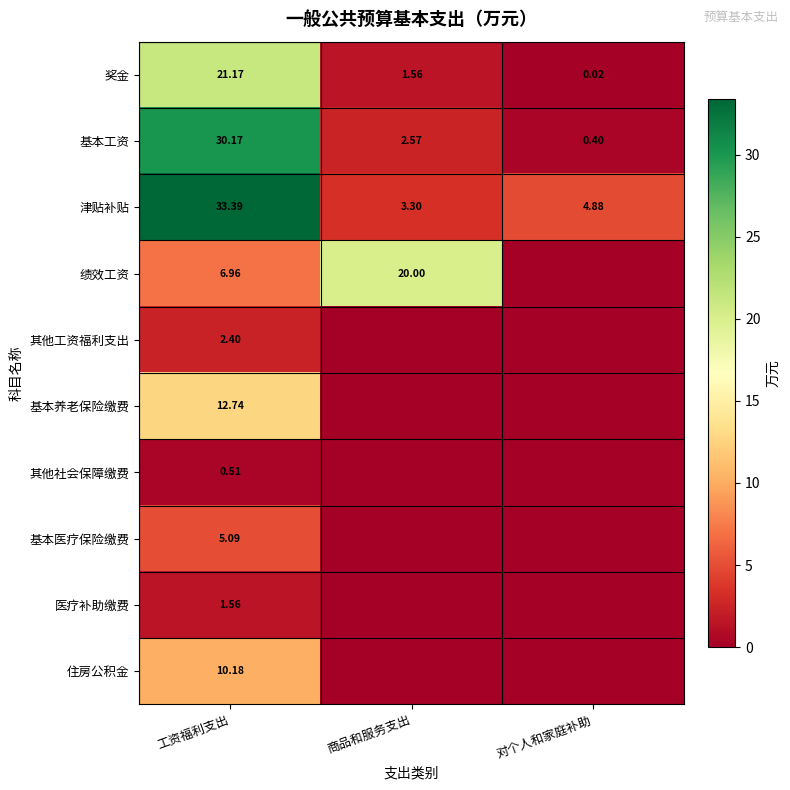

What is the average value of the 津贴补贴 series?

13.9